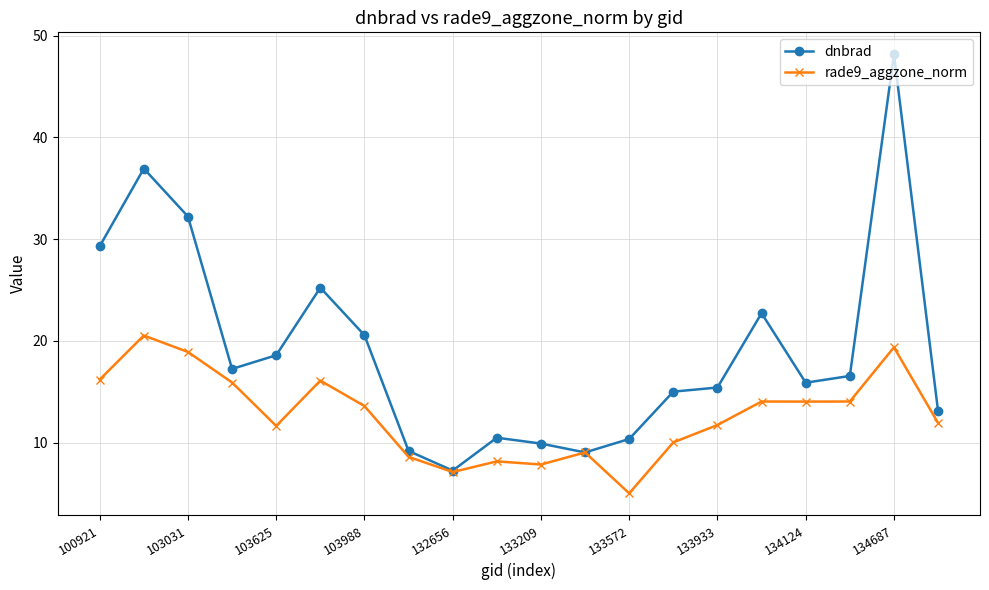

What is the smallest value displayed?

5.0